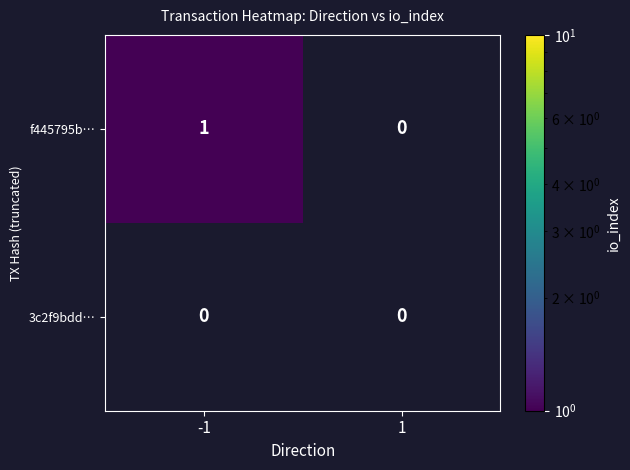

The f445795b… series shows 1 at -1. True or false?

True